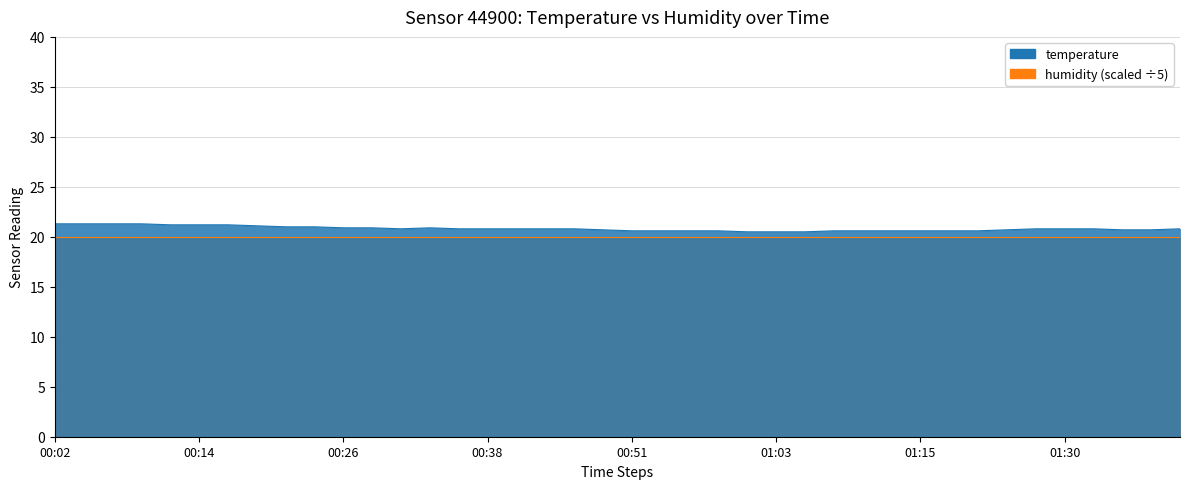

Rank the categories by value from highest to lowest.

00:02, 00:04, 00:07, 00:09, 00:12, 00:14, 00:17, 00:19, 00:21, 00:24, 00:26, 00:29, 00:34, 00:31, 00:36, 00:38, 00:41, 00:43, 00:46, 01:27, 01:30, 01:32, 01:40, 00:48, 01:25, 01:35, 01:37, 00:51, 00:53, 00:56, 00:58, 01:08, 01:10, 01:13, 01:15, 01:17, 01:20, 01:00, 01:03, 01:05